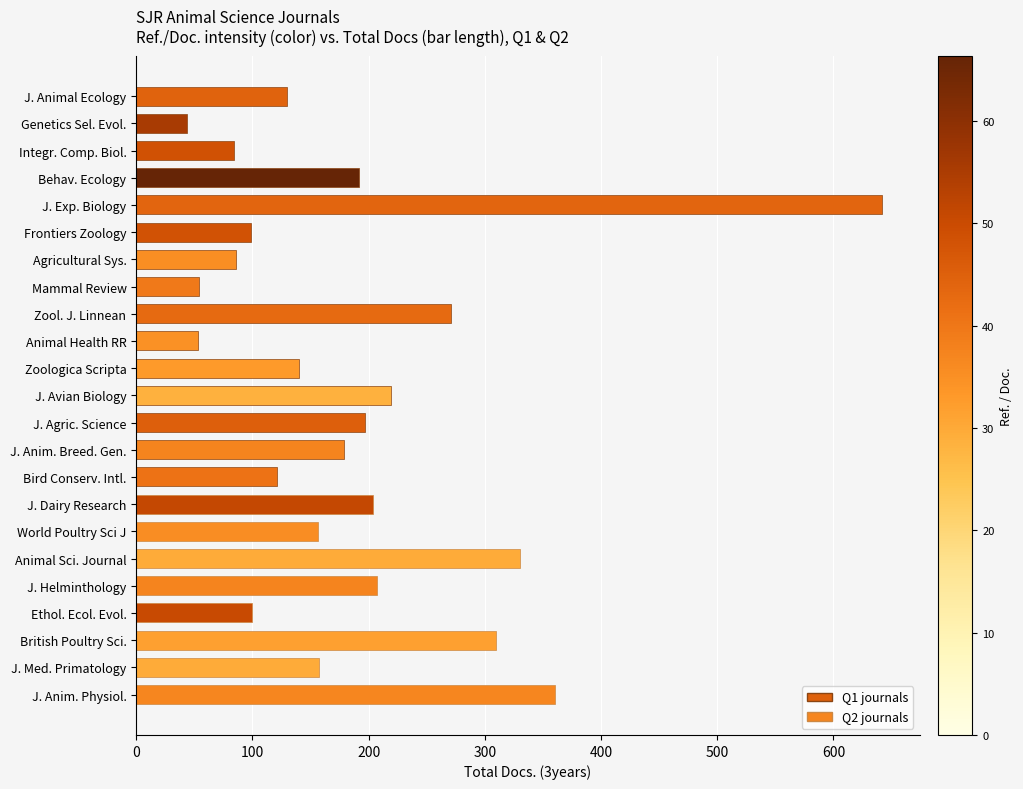

The chart shows a value of 130 at J. Animal Ecology. True or false?

True